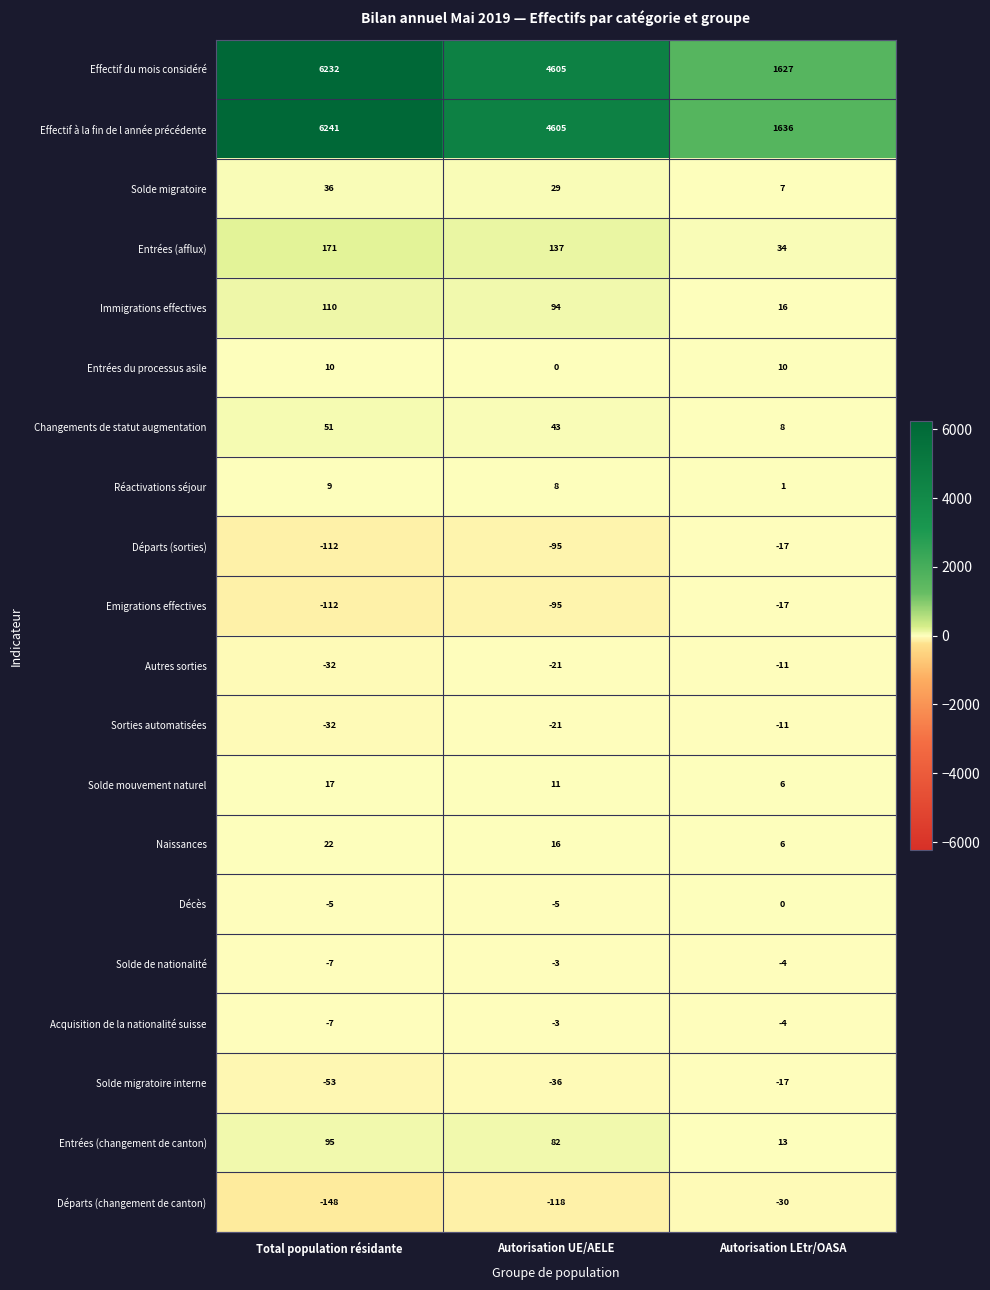

What is the total value across all series at Autorisation LEtr/OASA?

3253